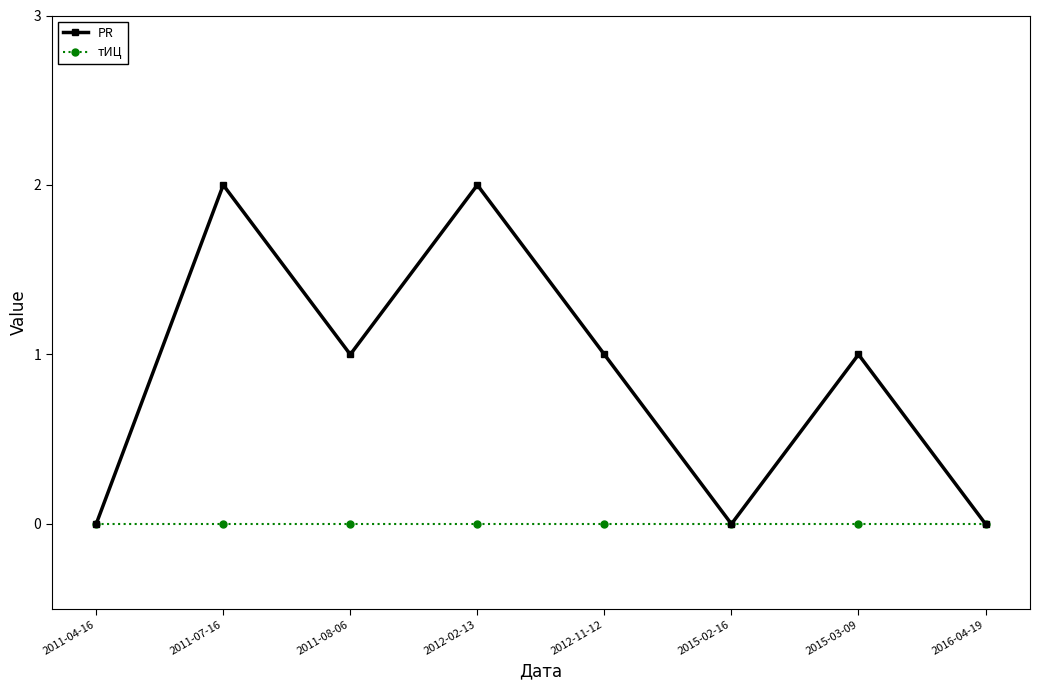

How many lines are shown in the chart?

2